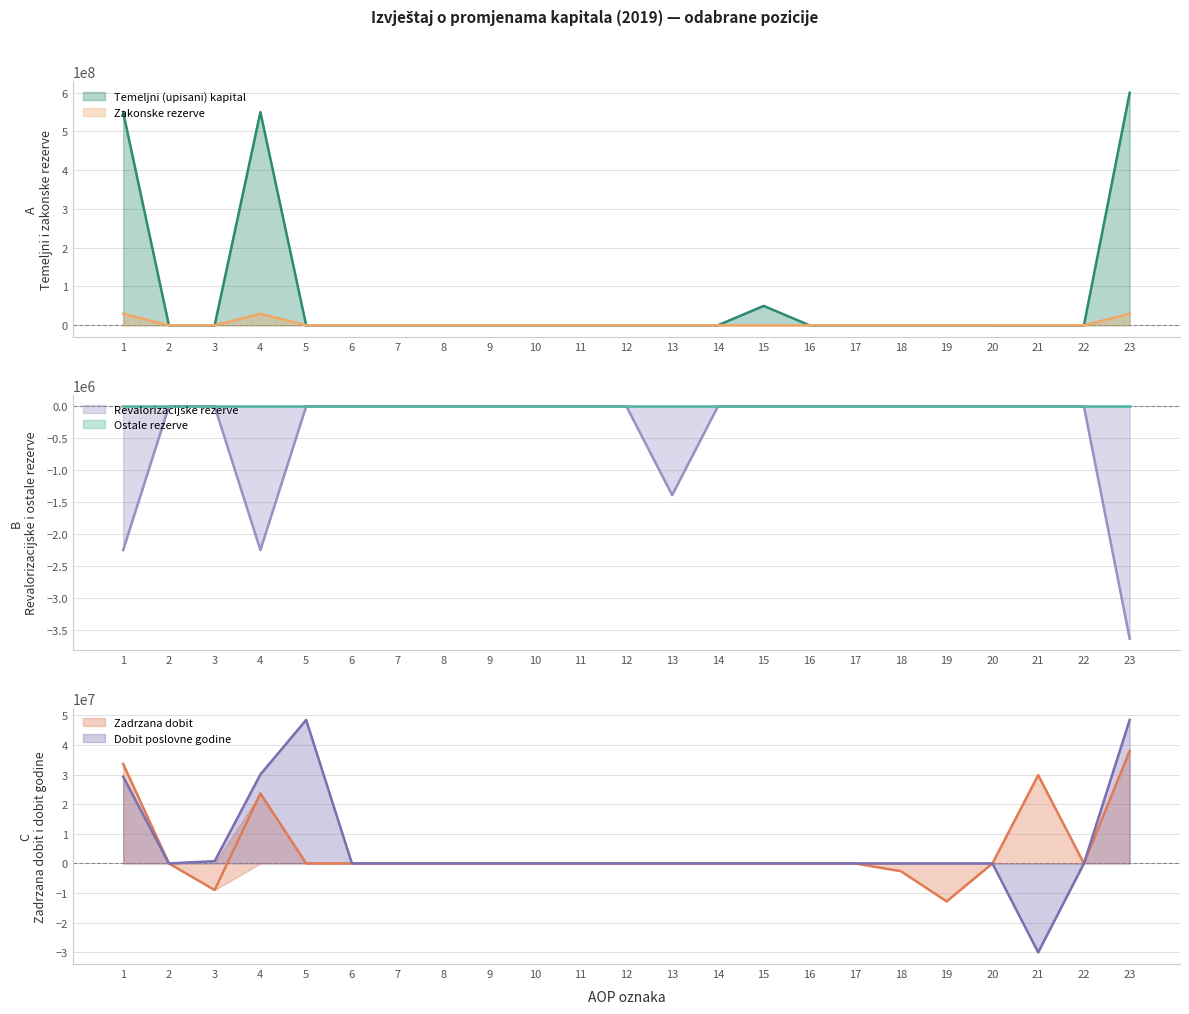

What is the greatest value displayed?

599448400